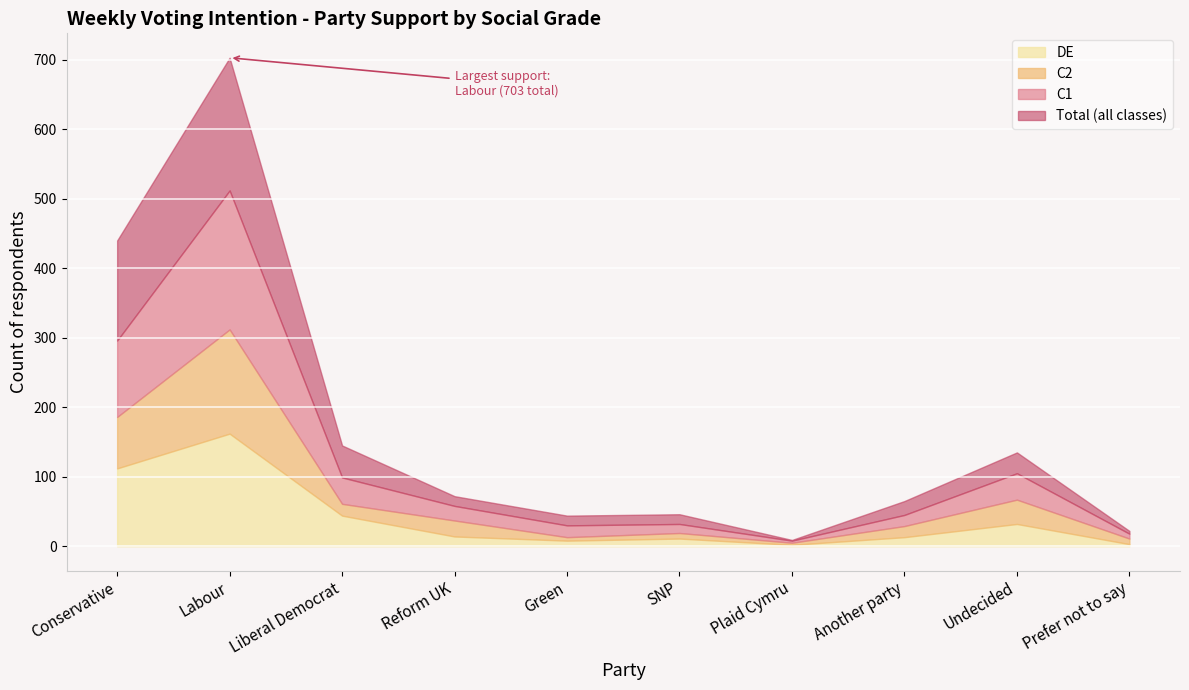

At which category does C2 reach its first local peak?

Labour